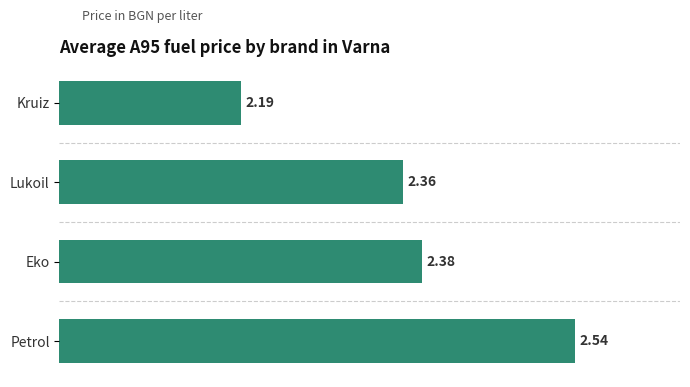

What is the sum of the values at Eko and Petrol?

4.9